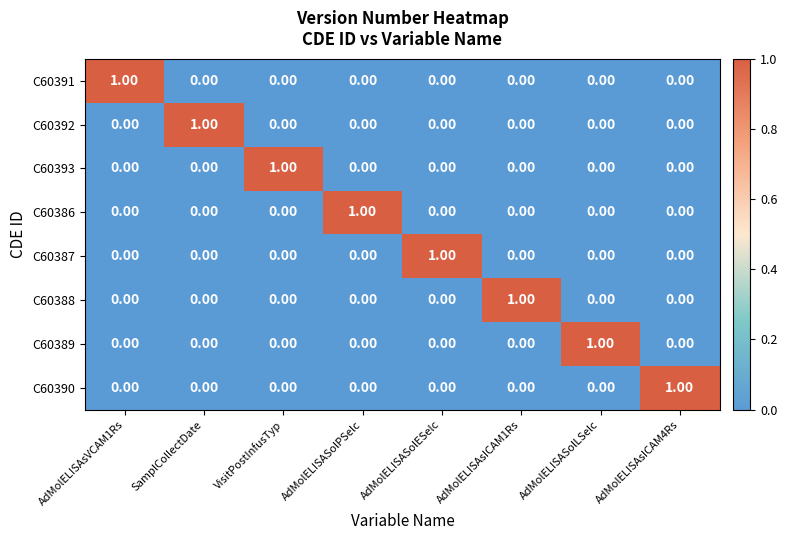

Count the number of data series in this chart.

8